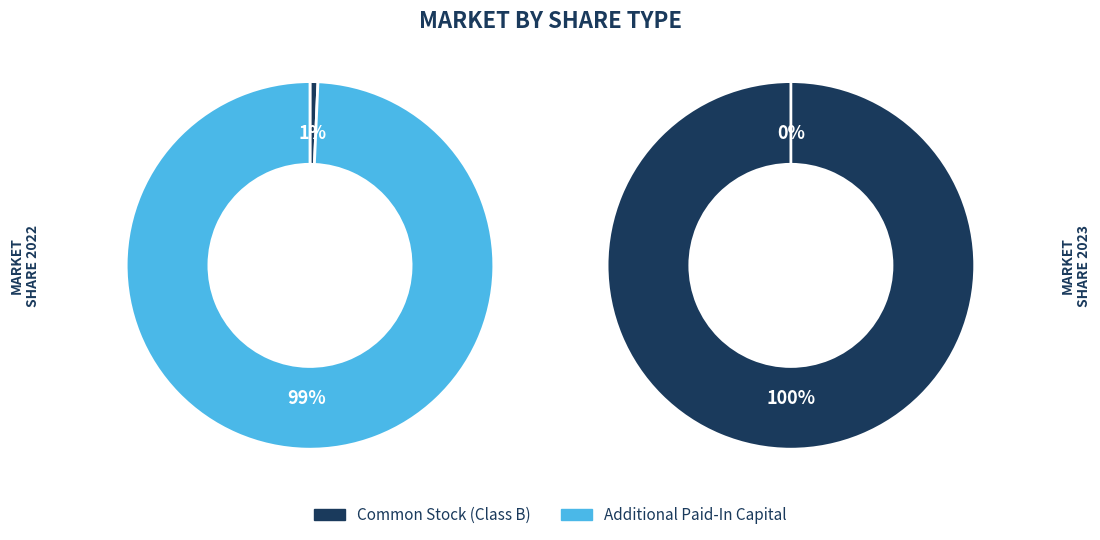

Which series has the widest spread of values?

Additional Paid-In Capital